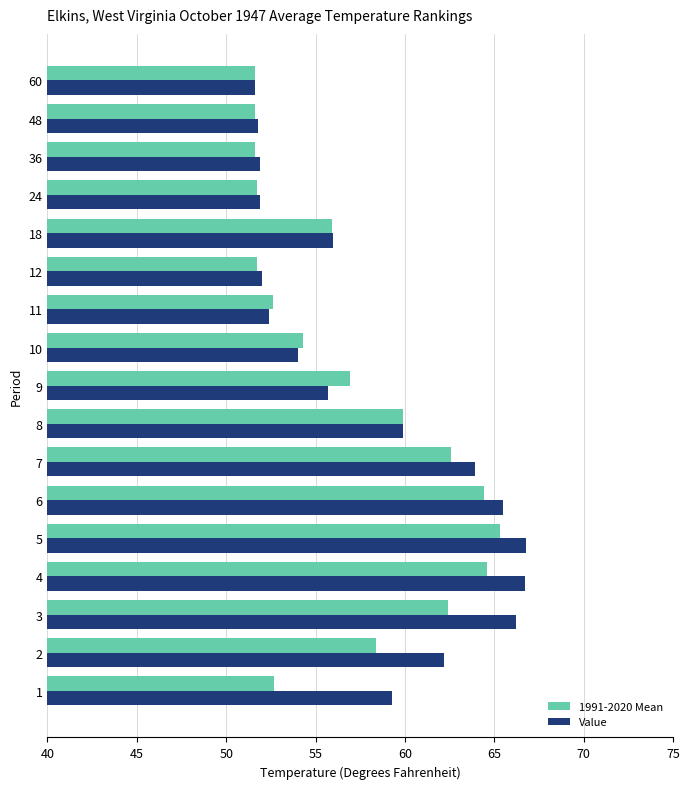

What is the difference between the maximum and minimum values in the Value series?

15.2